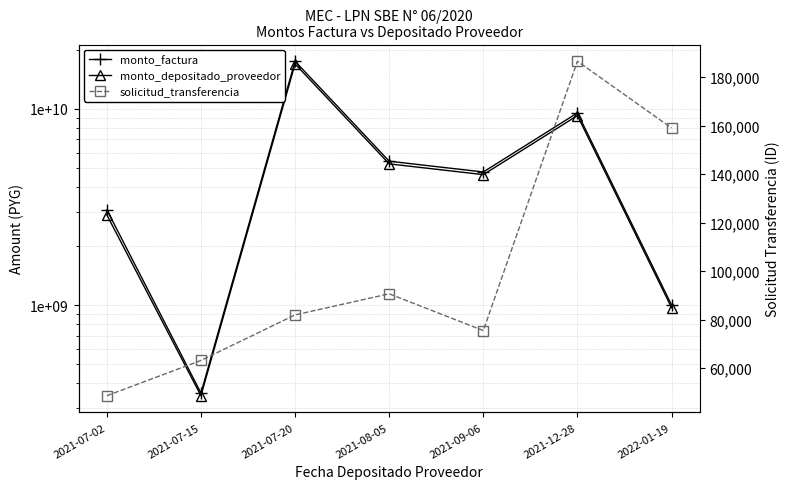

Reading left to right, what are all the values shown in this chart?

monto_factura: 3065876609	357318805	17505415041	5420000000	4777392786	9549903075	1003653306
monto_depositado_proveedor: 2887832792	346313386	16965139537	5253064000	4630249088	9255766060	972740784
solicitud_transferencia: 48594	63152	81936	90639	75472	186588	159041